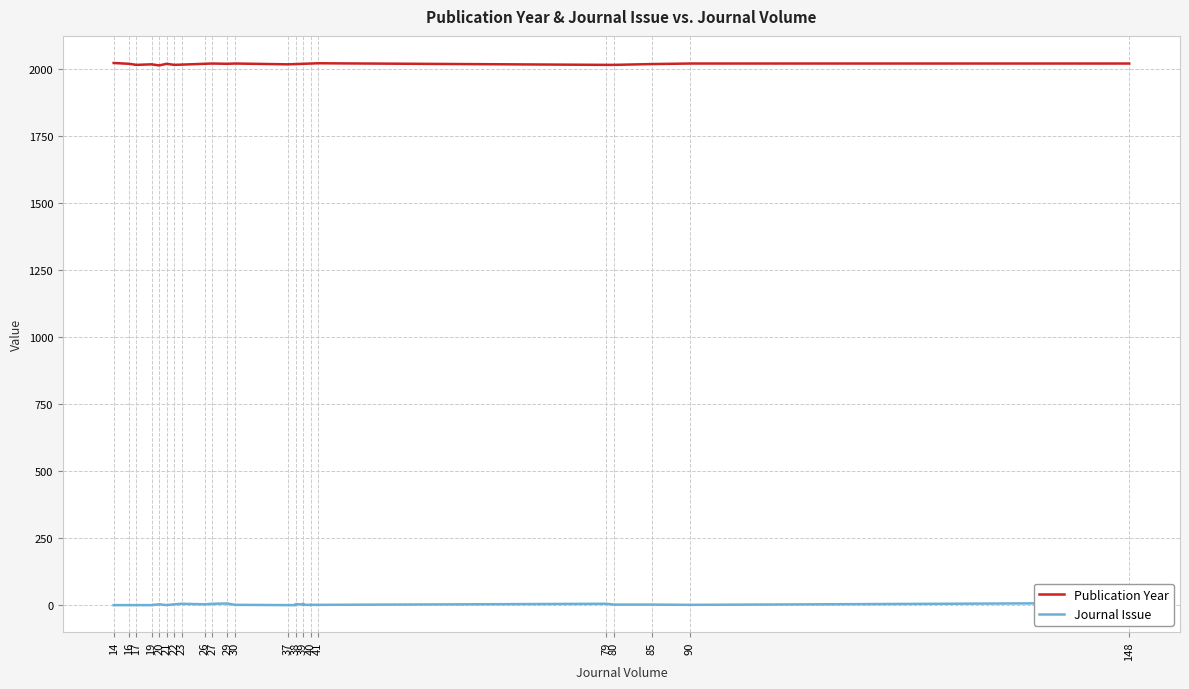

Is it true that Journal Issue equals 1 at 40?

False